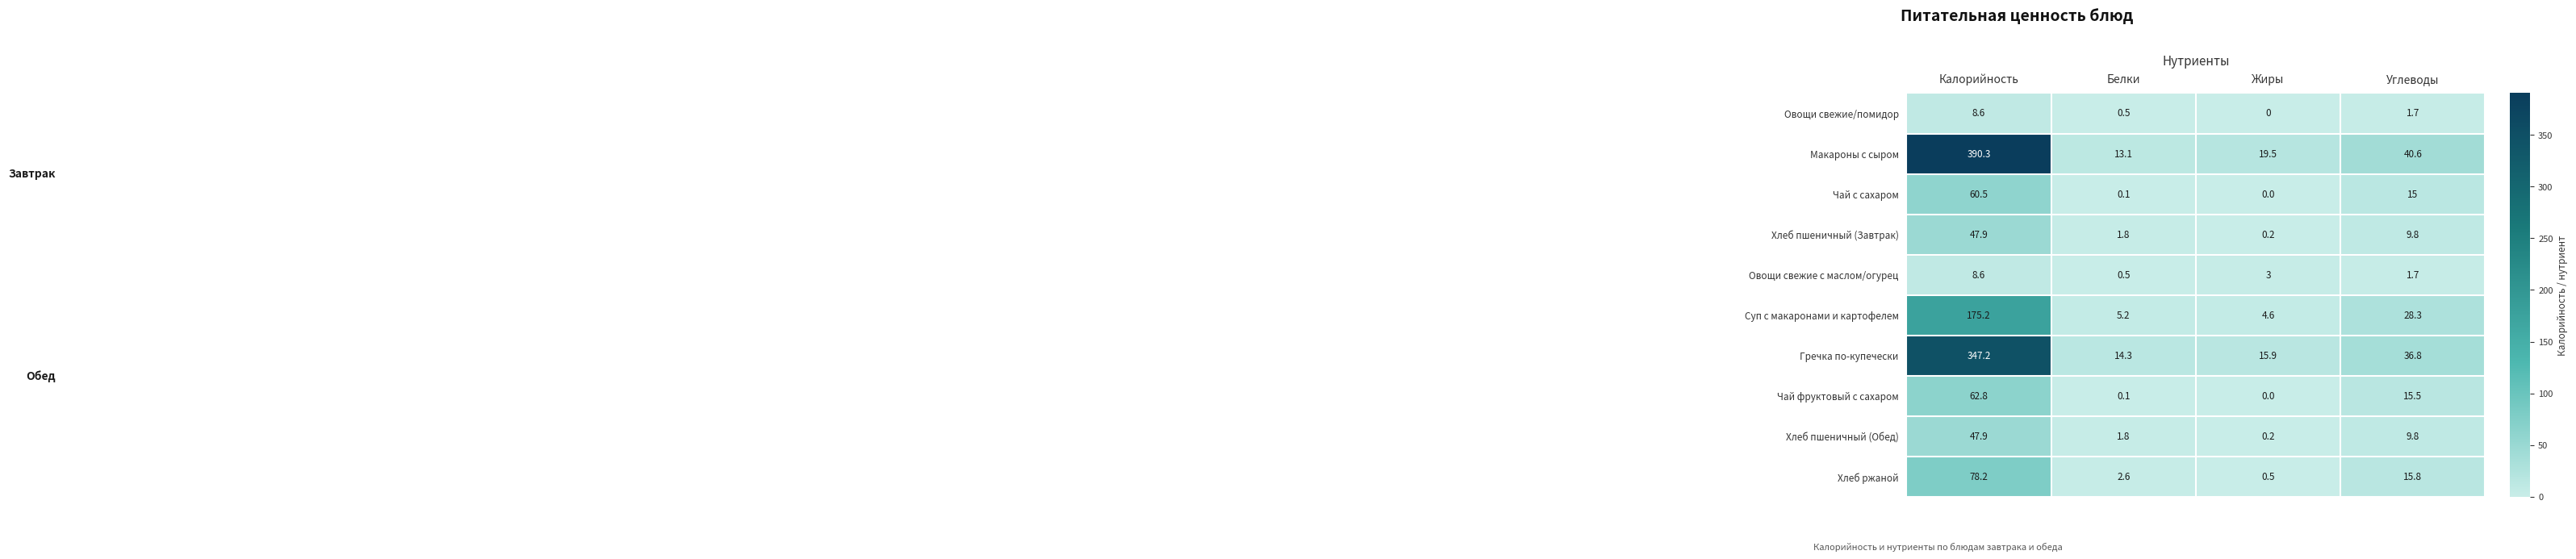

Which series has the widest spread of values?

Макароны с сыром